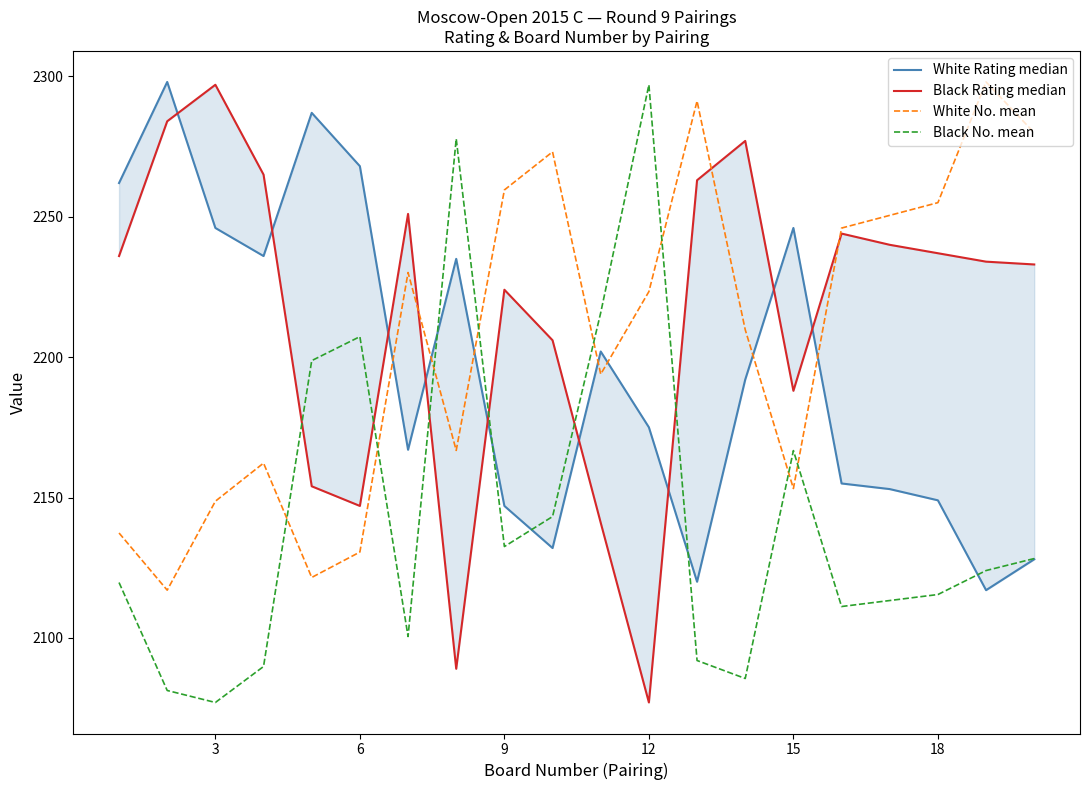

Reading left to right, what are all the values shown in this chart?

White Rating median: 2262.0	2298.0	2246.0	2236.0	2287.0	2268.0	2167.0	2235.0	2147.0	2132.0	2202.0	2175.0	2120.0	2192.0	2246.0	2155.0	2153.0	2149.0	2117.0	2128.0
Black Rating median: 2236.0	2284.0	2297.0	2265.0	2154.0	2147.0	2251.0	2089.0	2224.0	2206.0	2141.0	2077.0	2263.0	2277.0	2188.0	2244.0	2240.0	2237.0	2234.0	2233.0
White No. mean: 2137.4	2117.0	2148.7	2162.2	2121.5	2130.6	2230.1	2166.8	2259.5	2273.1	2193.9	2223.3	2291.2	2209.8	2153.2	2246.0	2250.5	2255.0	2298.0	2279.9
Black No. mean: 2119.7	2081.3	2077.0	2089.8	2198.7	2207.3	2100.5	2277.8	2132.5	2143.2	2215.8	2297.0	2092.0	2085.5	2166.7	2111.2	2113.3	2115.4	2124.0	2128.3